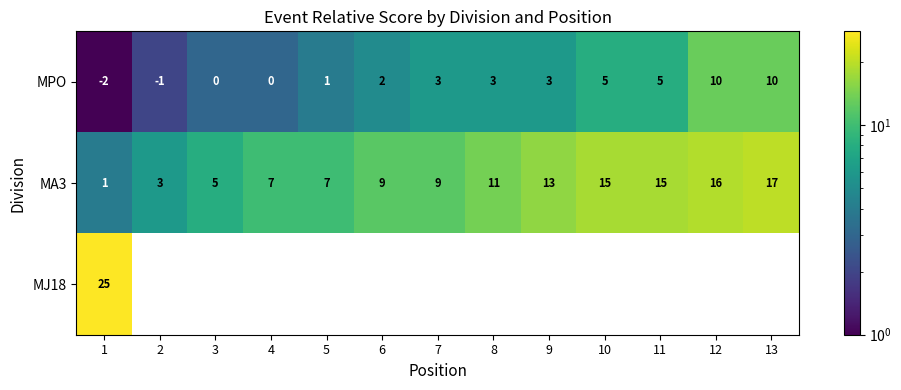

The value of MA3 at 9 is 13. True or false?

True